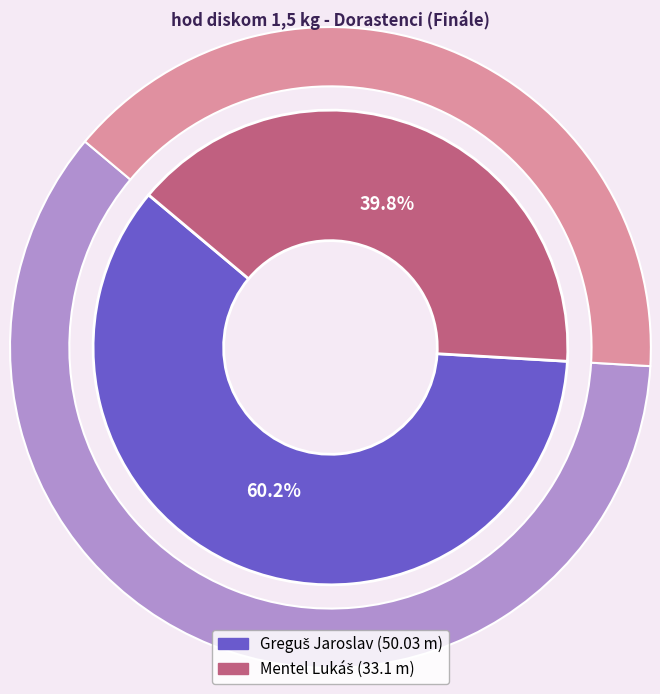

What percentage is the Greguš Jaroslav slice, to the nearest percent?

60%